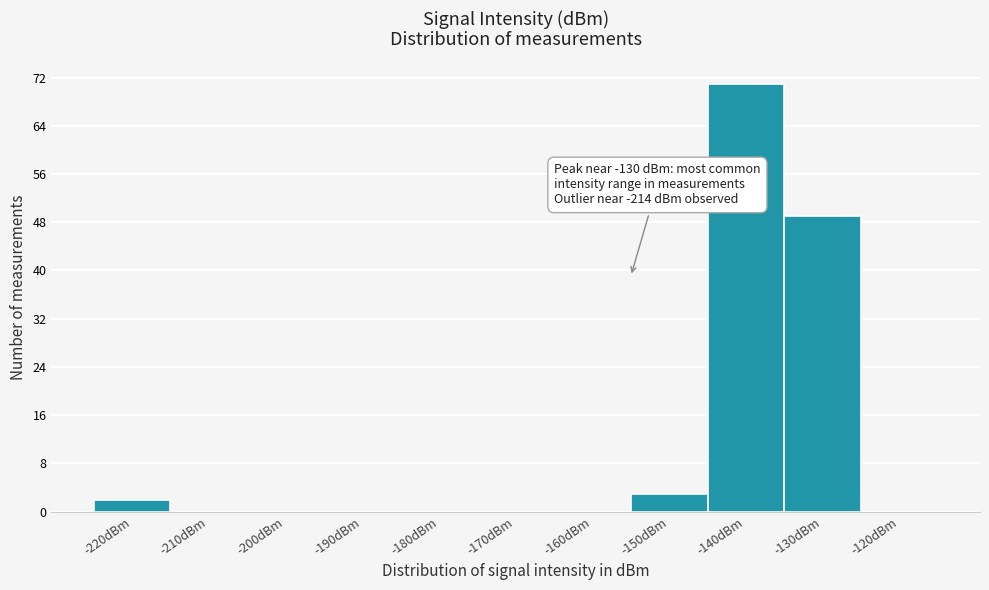

Reading left to right, extract all data points from this chart.

-220dBm=2	-210dBm=0	-200dBm=0	-190dBm=0	-180dBm=0	-170dBm=0	-160dBm=0	-150dBm=3	-140dBm=71	-130dBm=49	-120dBm=0